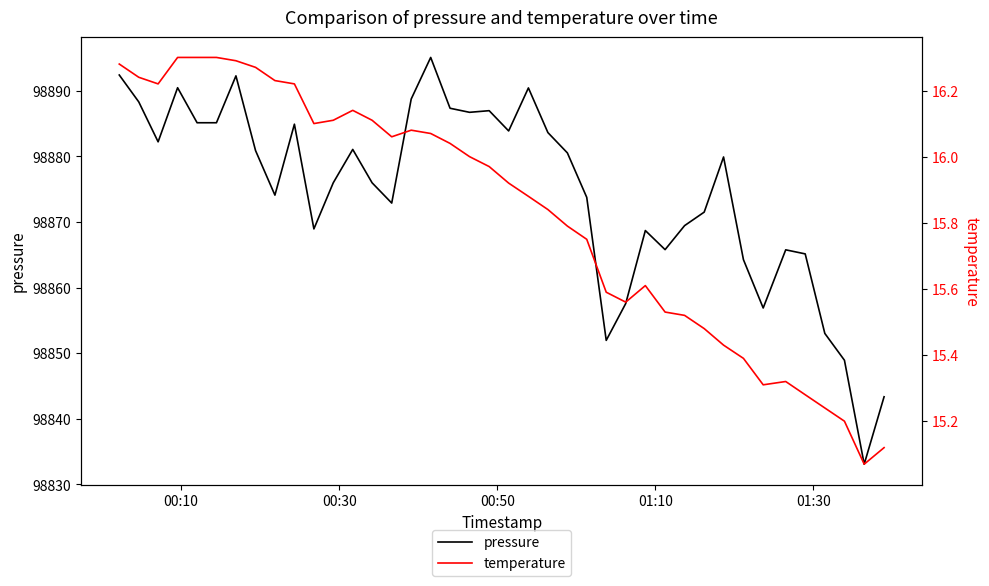

What is the lowest value of the pressure series?

98833.1